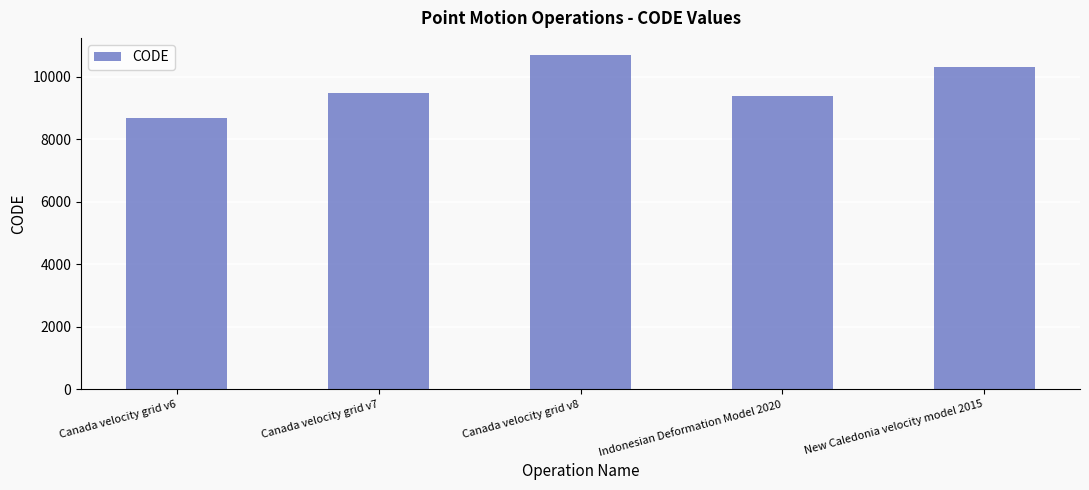

What is the label of the 4th bar from the left?

Indonesian Deformation Model 2020